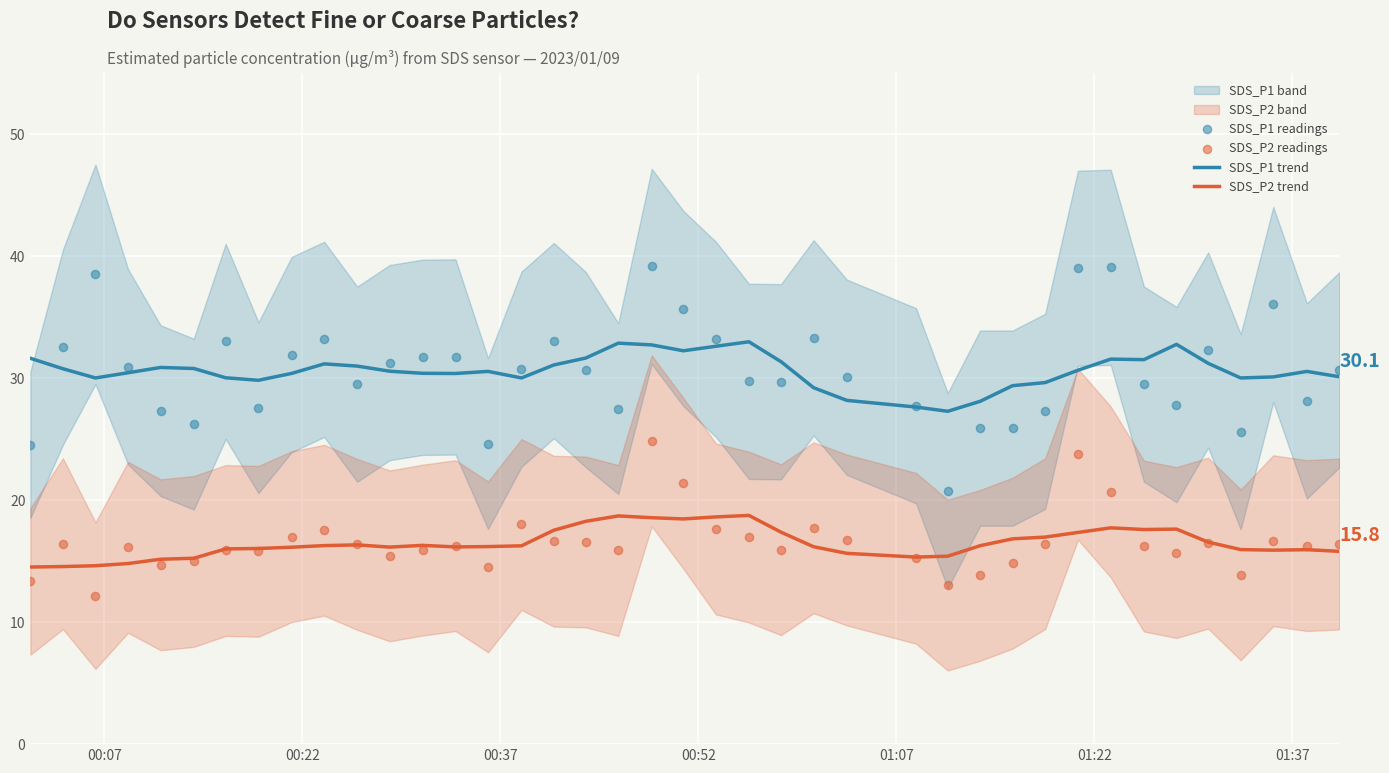

At how many categories does at least one series exceed 24?

40